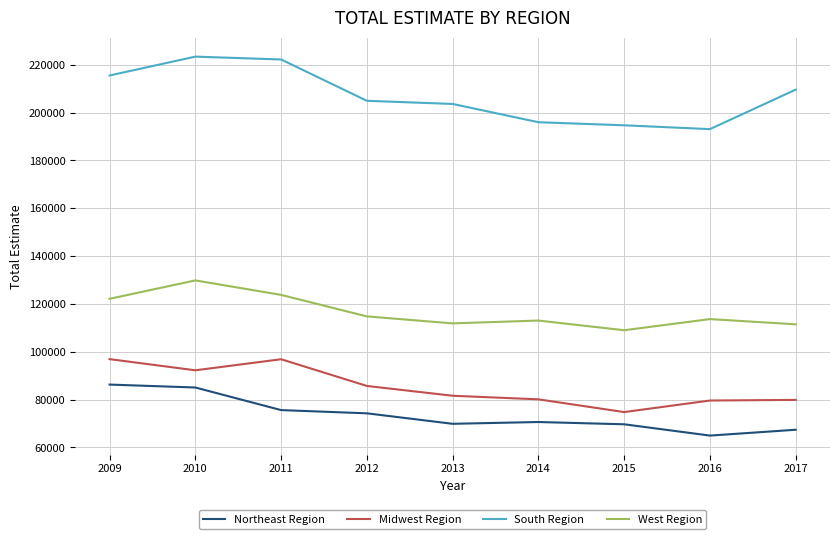

The Midwest Region series shows 96877 at 2011. True or false?

True